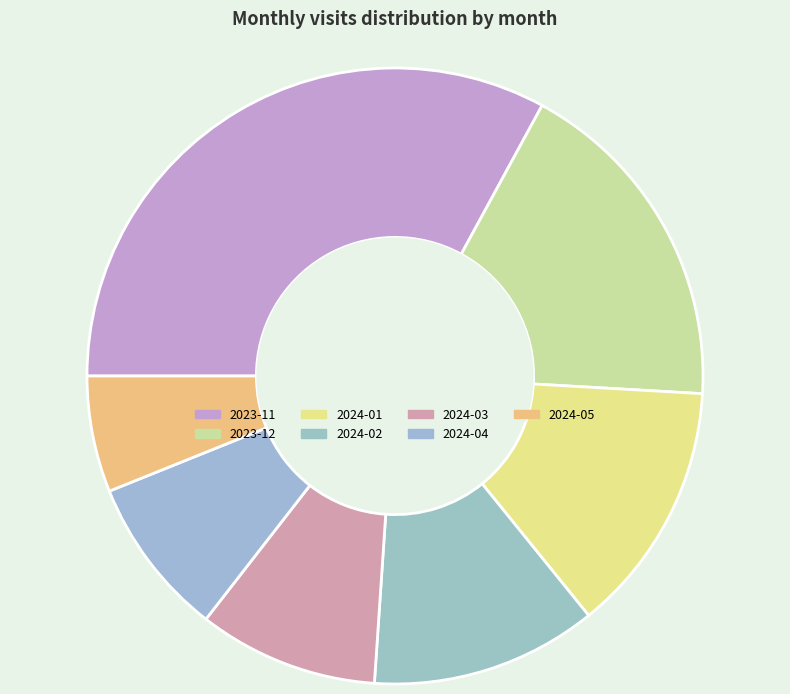

Between 2024-04 and 2024-02, which is larger?

2024-02